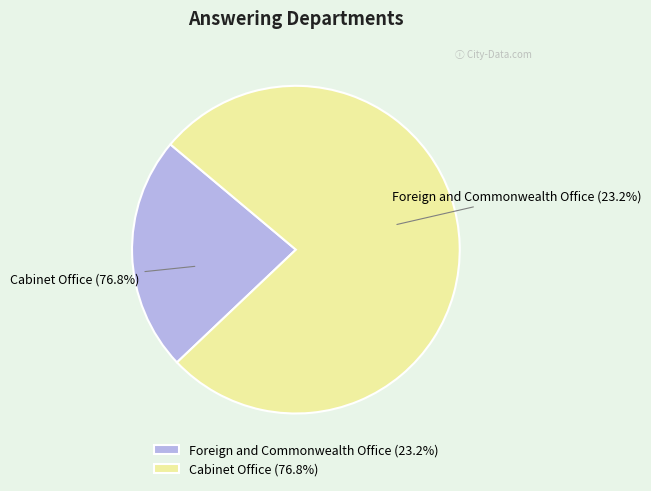

True or false: Cabinet Office accounts for 77% of the total.

True